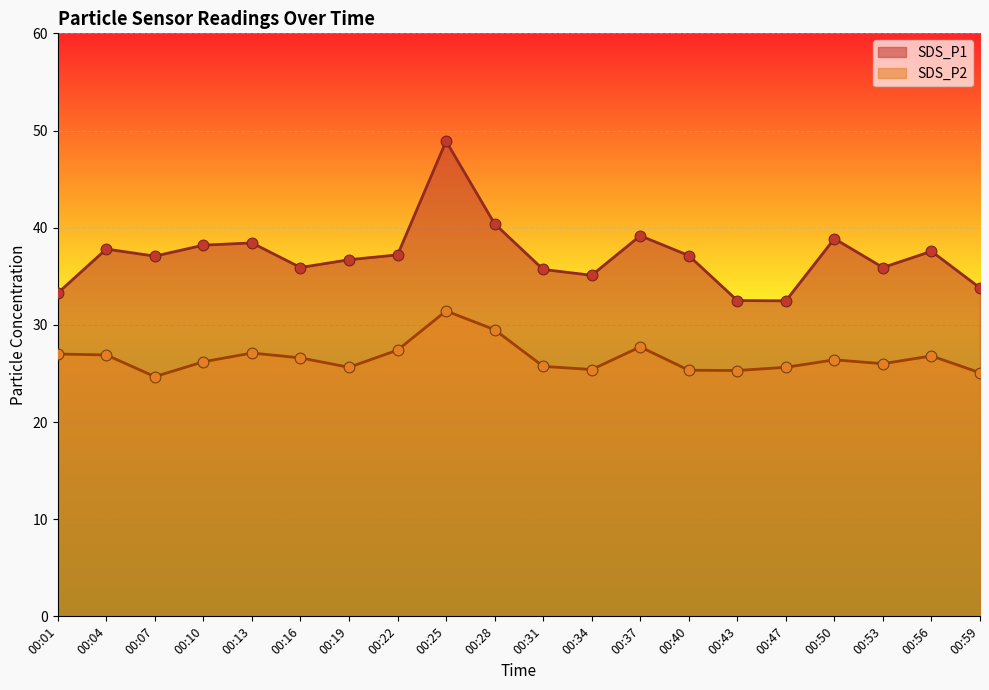

What are all the series names shown in the legend?

SDS_P1, SDS_P2